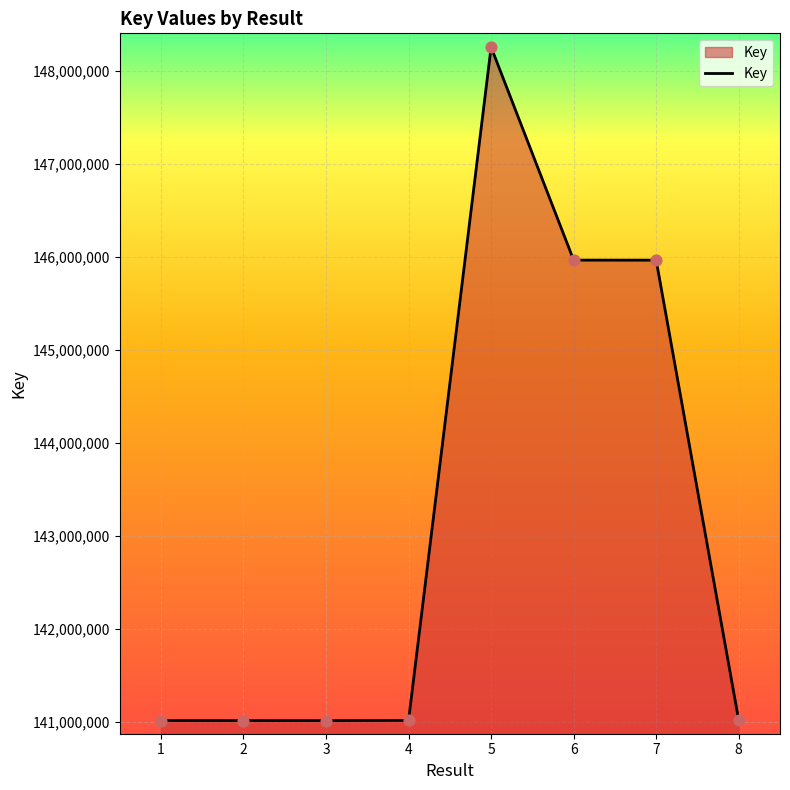

What is the change in value from 4 to 7?

+4947358